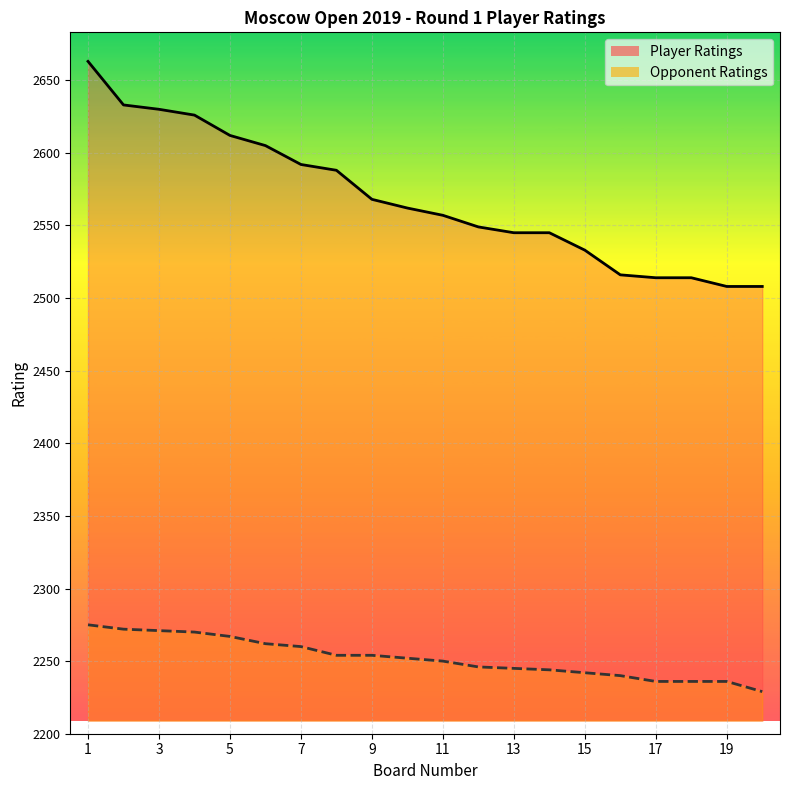

Where does the Player Ratings series first go above 2562?

1